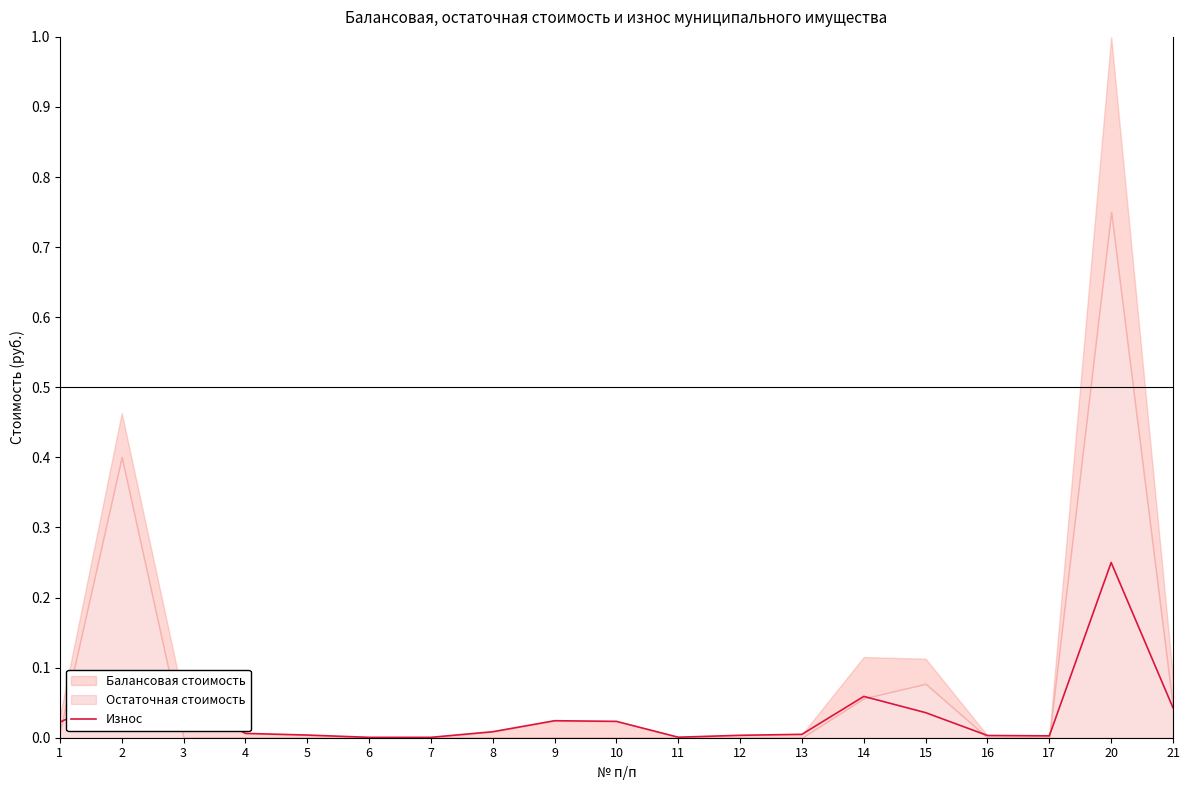

The value at 20 is 0.4. True or false?

False